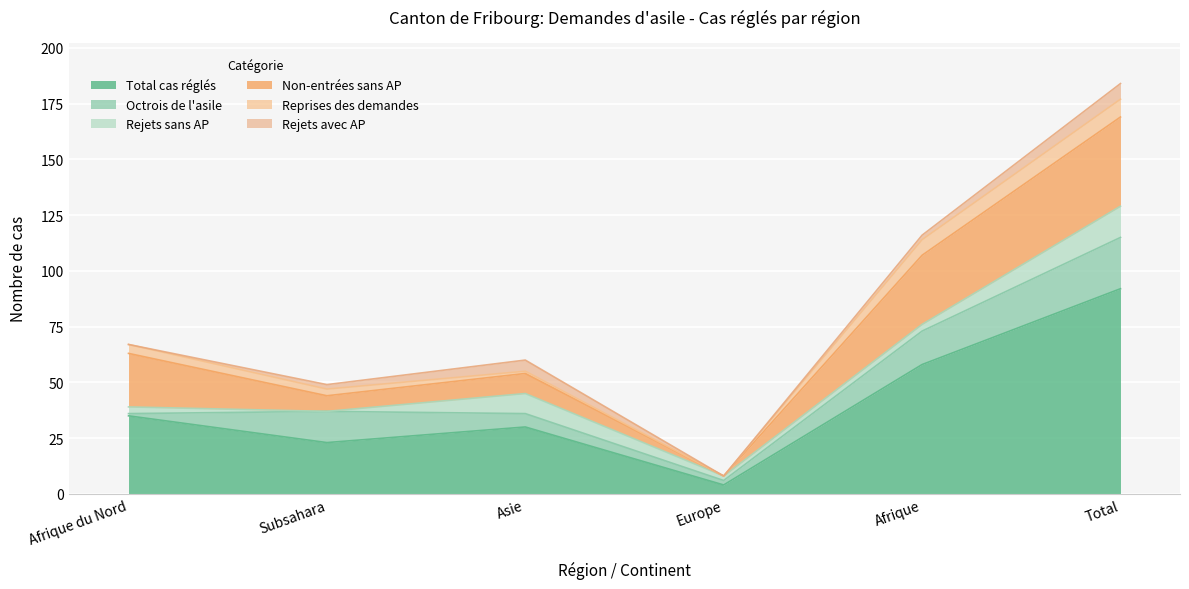

How many data points does each series have?

6